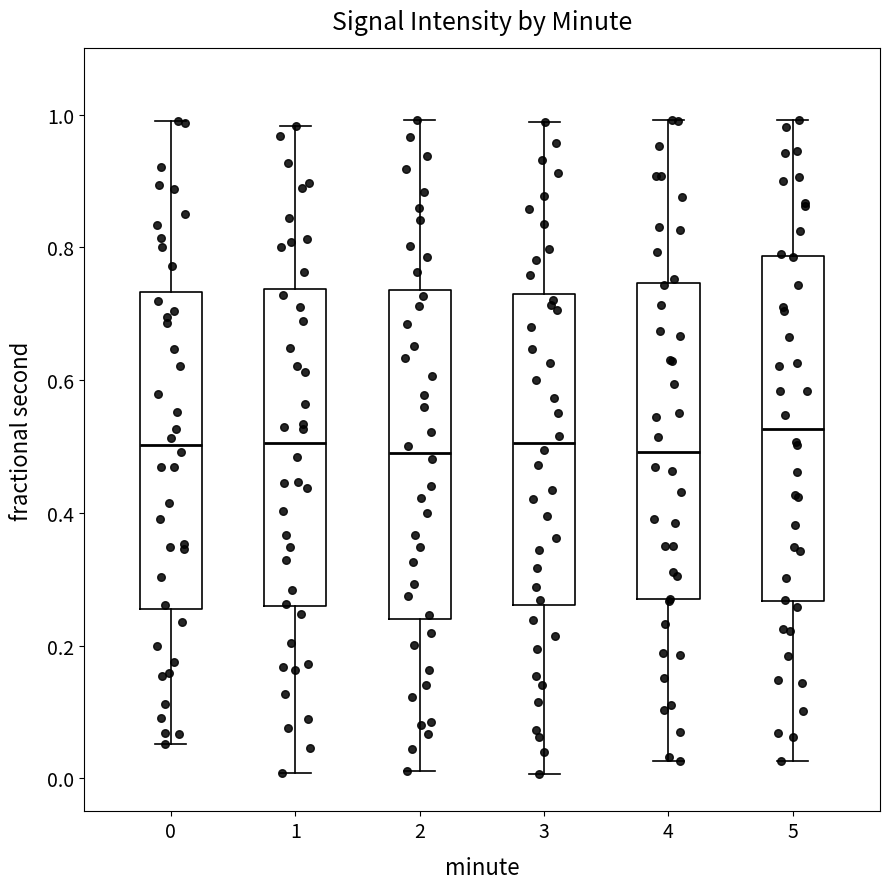

Reading left to right, transcribe this box plot: for each box, give where its median line is, the range the box spans, and where its two whiskers end, as read against the y-axis. The values are not printed on the chart, so give them approximately, as read against the axis.

0: median 0.50, box 0.26 to 0.74, whiskers 0.06 to 1.00
1: median 0.50, box 0.26 to 0.74, whiskers 0.00 to 0.98
2: median 0.50, box 0.24 to 0.74, whiskers 0.02 to 1.00
3: median 0.50, box 0.26 to 0.74, whiskers 0.00 to 0.98
4: median 0.50, box 0.26 to 0.74, whiskers 0.02 to 1.00
5: median 0.52, box 0.26 to 0.78, whiskers 0.02 to 1.00